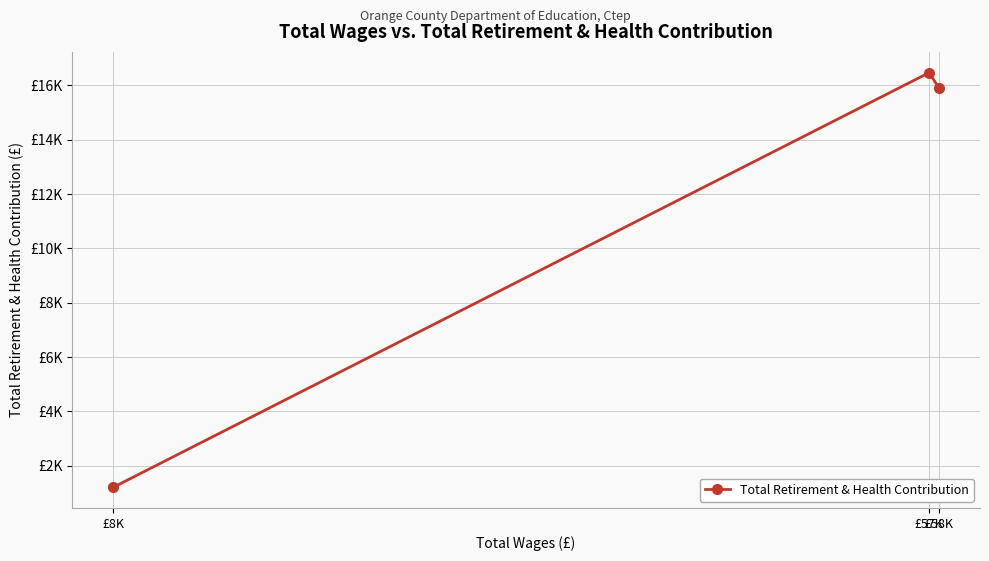

Rank the categories by value from highest to lowest.

£57K, £58K, £8K